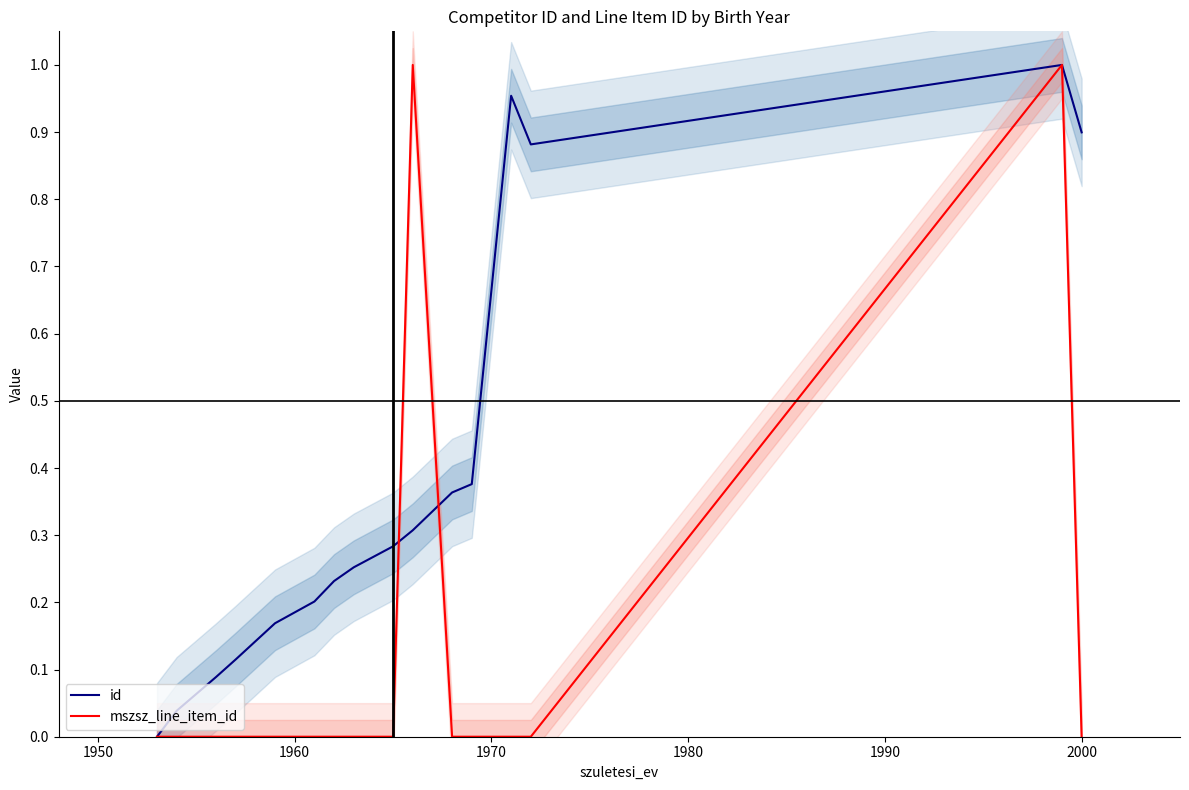

At how many categories does at least one series exceed 0?

15